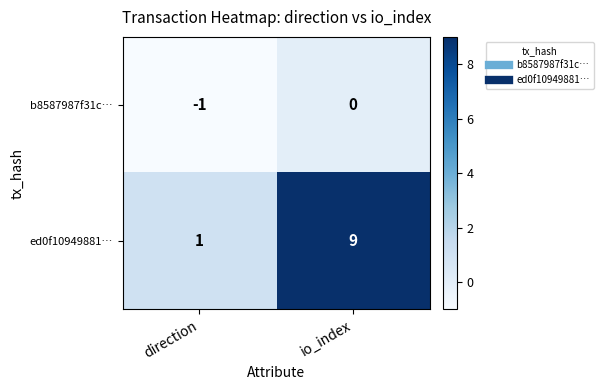

At which label does ed0f10949881… reach its peak?

io_index